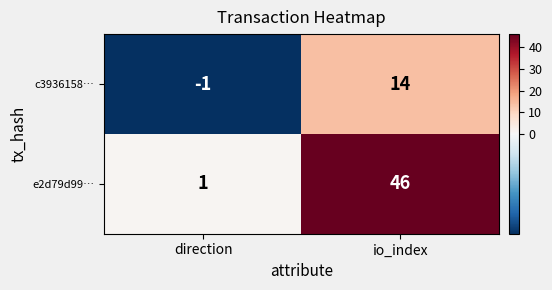

What is the sum of all e2d79d99… values?

47